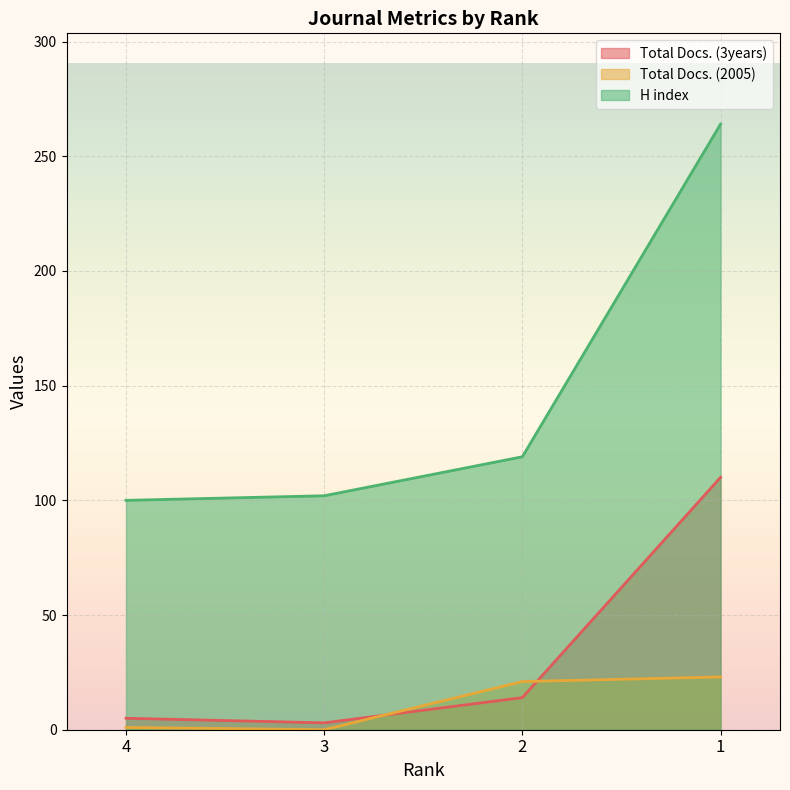

Between 4 and 1, which is larger?

1